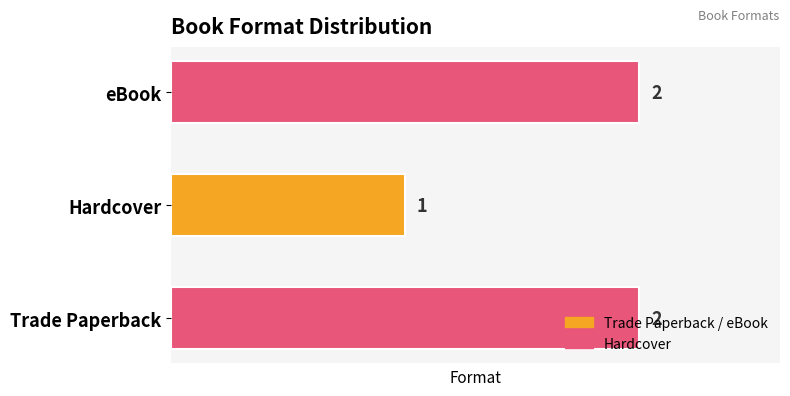

Where is the data nearest to the value 1?

Hardcover